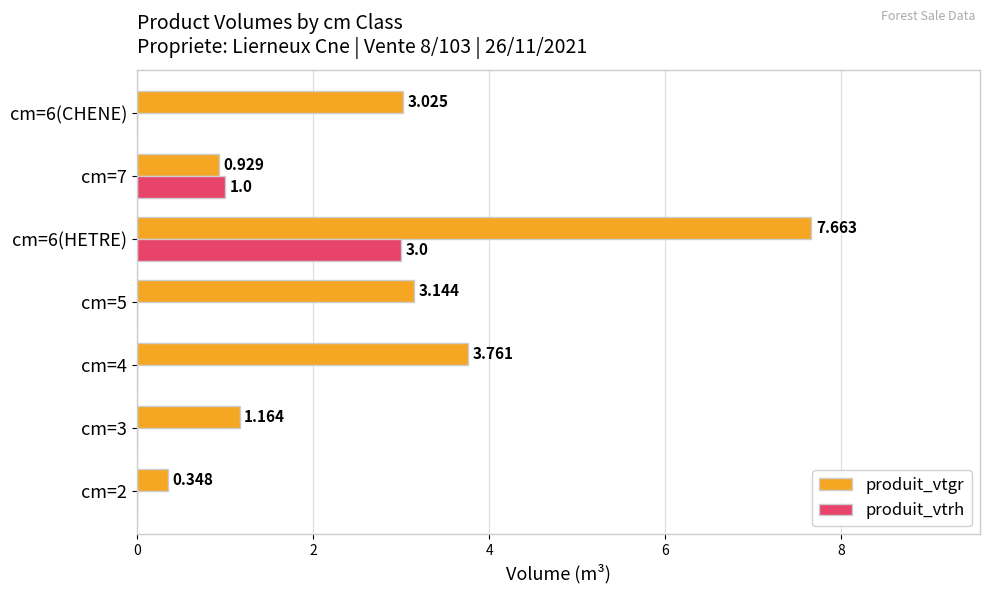

Which series changed the most between cm=4 and cm=6(CHENE)?

produit_vtgr